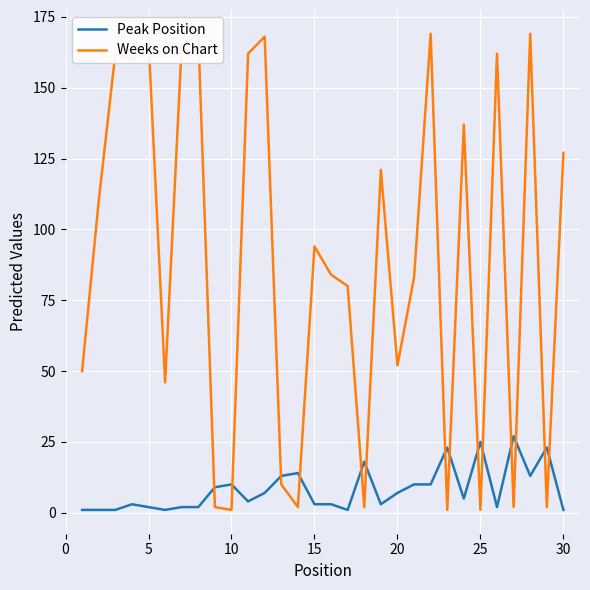

The Peak Position series shows 2 at 5. True or false?

True